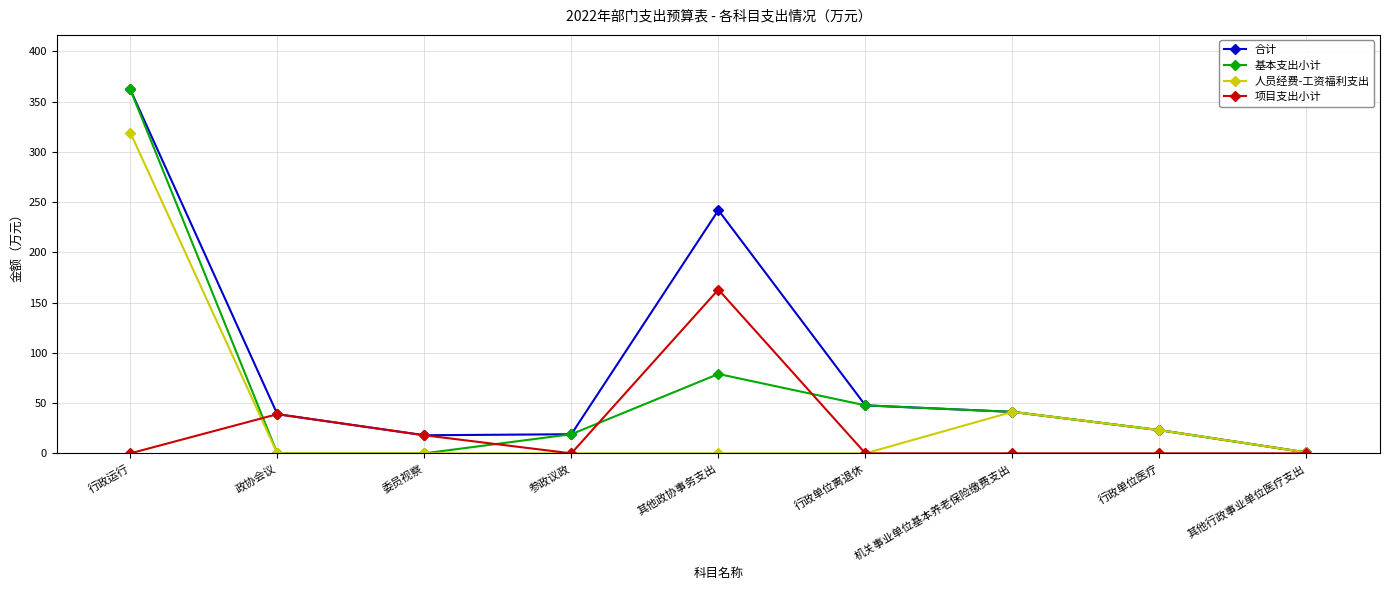

What is the spread (max minus min) of values at 行政运行?

362.2